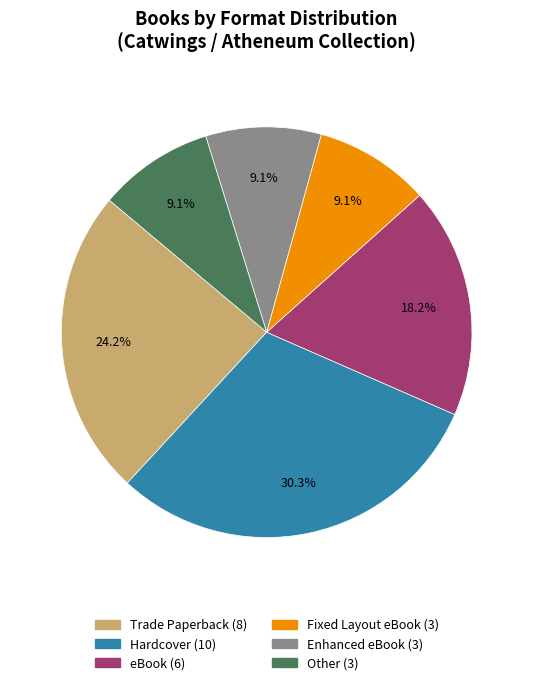

How many segments does this pie chart have?

6